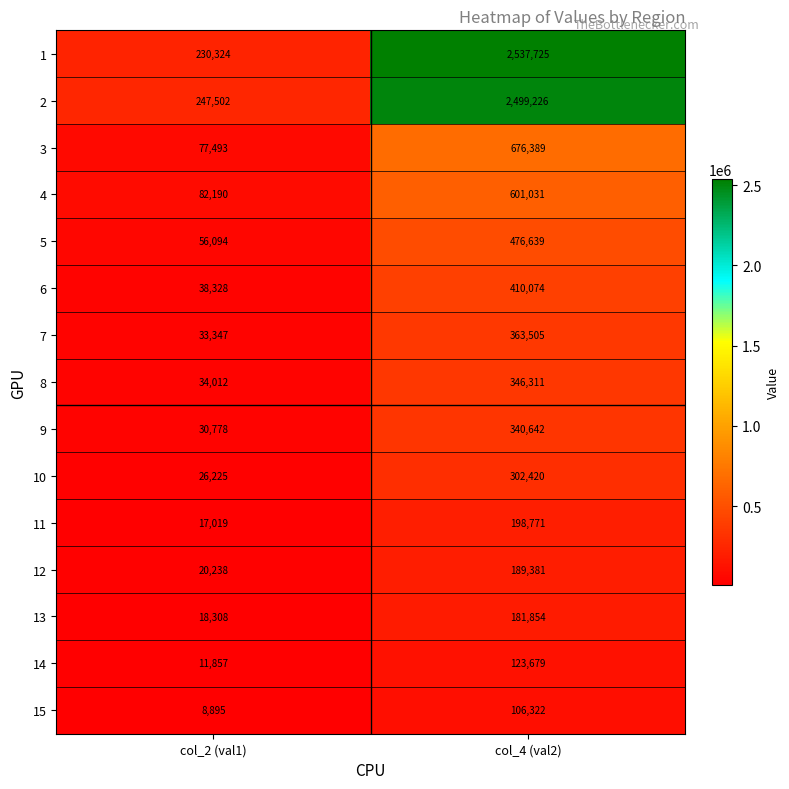

What is the smallest value displayed?

8895